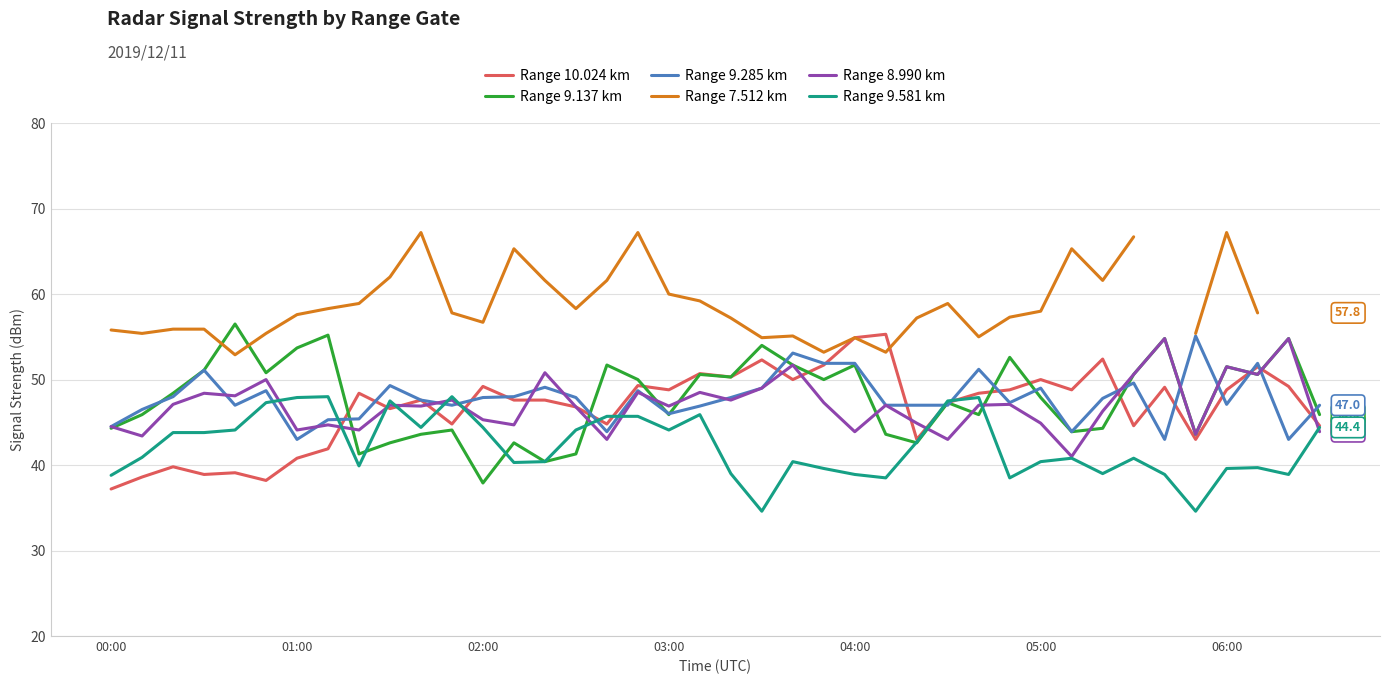

What is the highest value of the Range 9.137 km series?

56.5